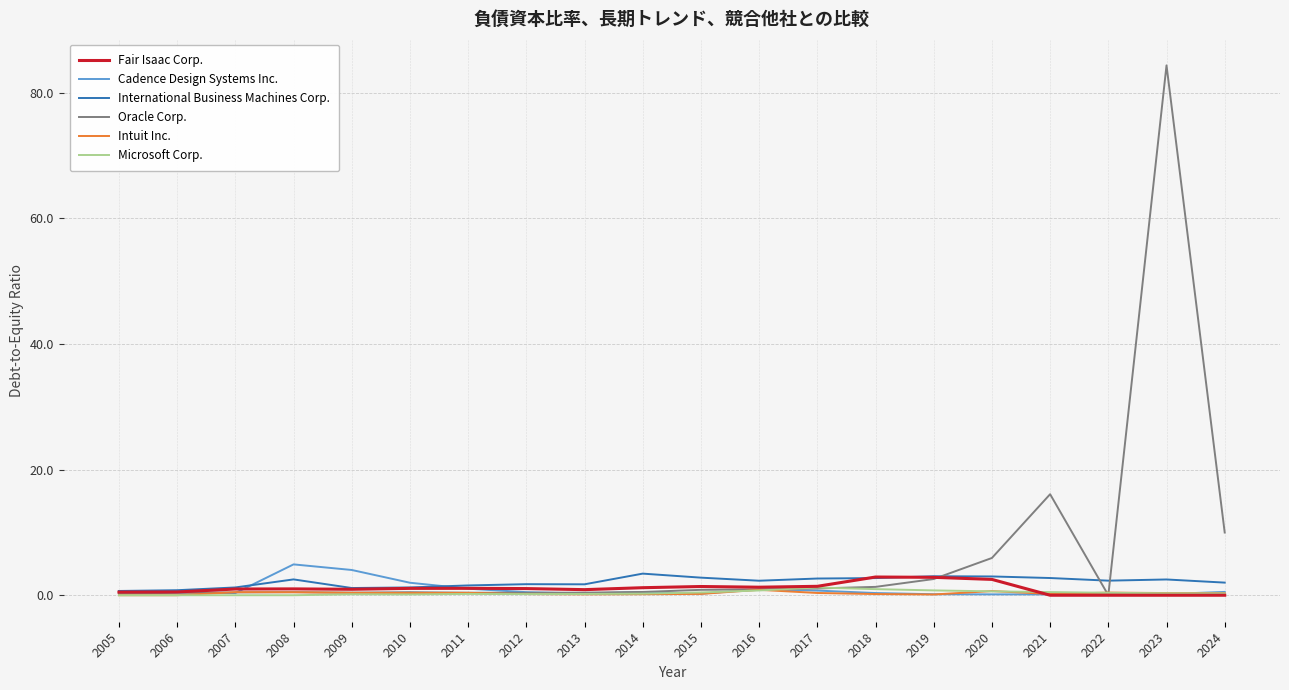

Which series ends up on top after the final intersection of Cadence Design Systems Inc. and Oracle Corp.?

Oracle Corp.